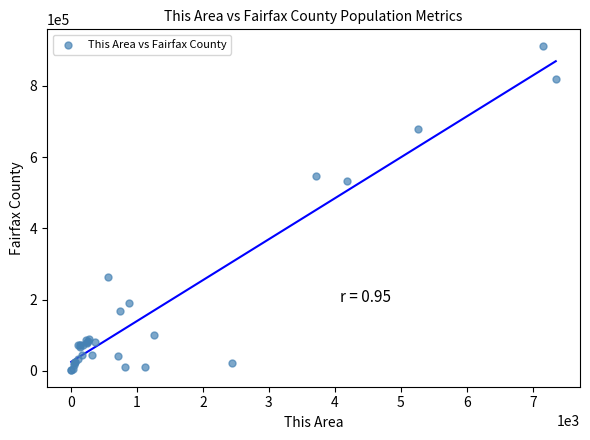

What Y value in the scatter plot is closest to 457054?

534310